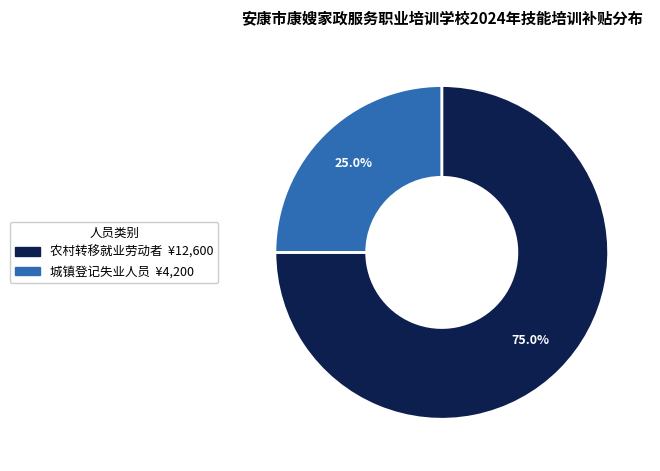

To the nearest percent, what is the difference between the largest and smallest slice percentages?

50%